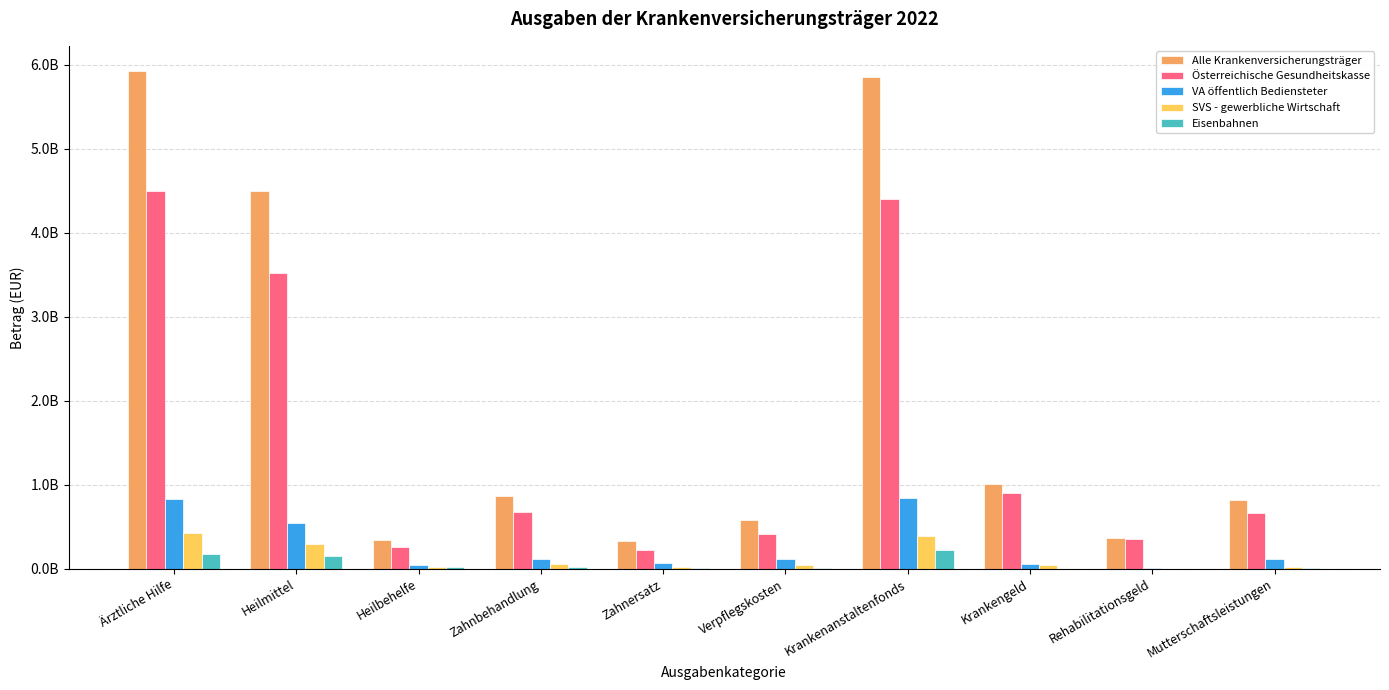

What are all the series names shown in the legend?

Alle Krankenversicherungsträger, Österreichische Gesundheitskasse, VA öffentlich Bediensteter, SVS - gewerbliche Wirtschaft, Eisenbahnen